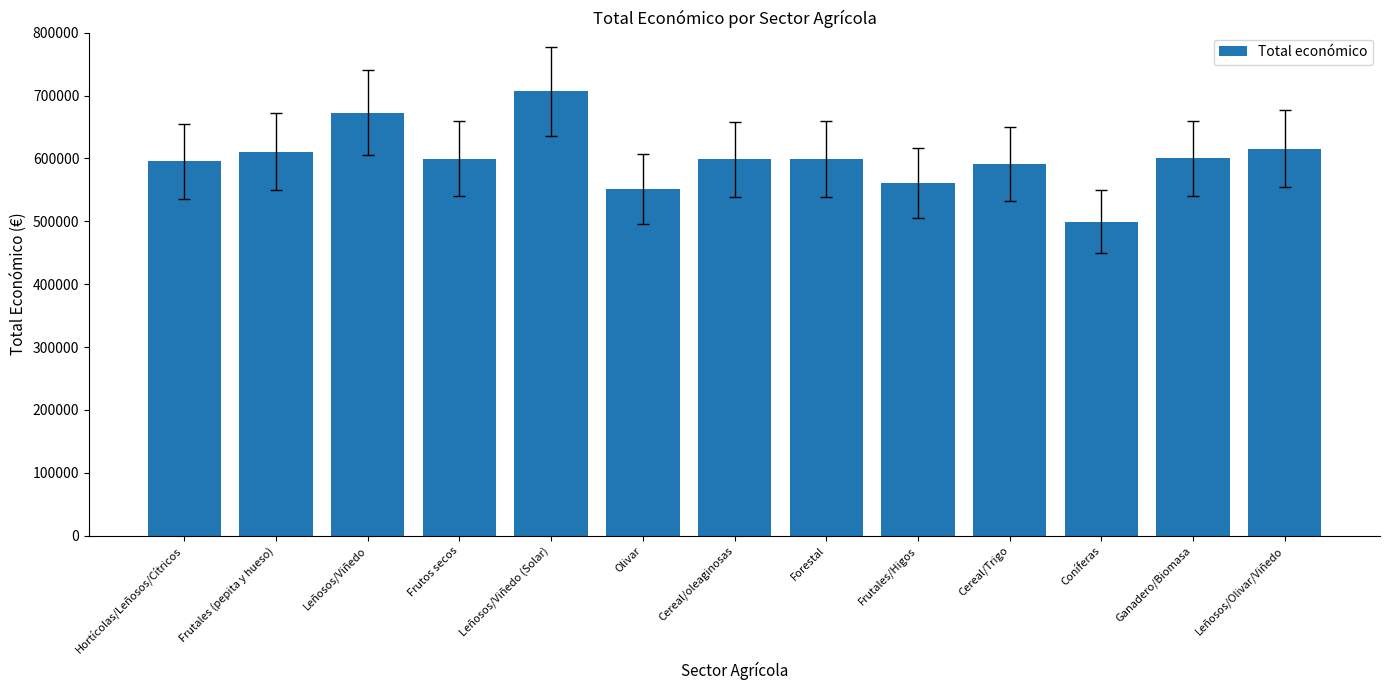

Is it true that the value at Cereal/oleaginosas is 598609?

True